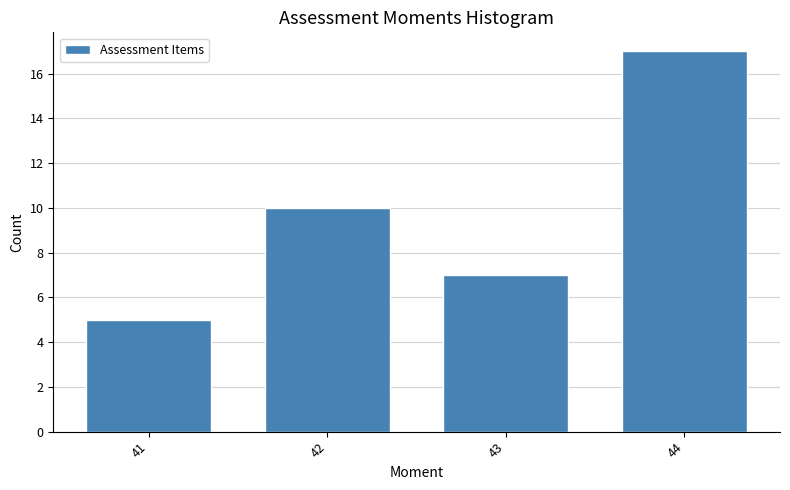

Reading left to right, transcribe all the data shown in this chart.

5	10	7	17